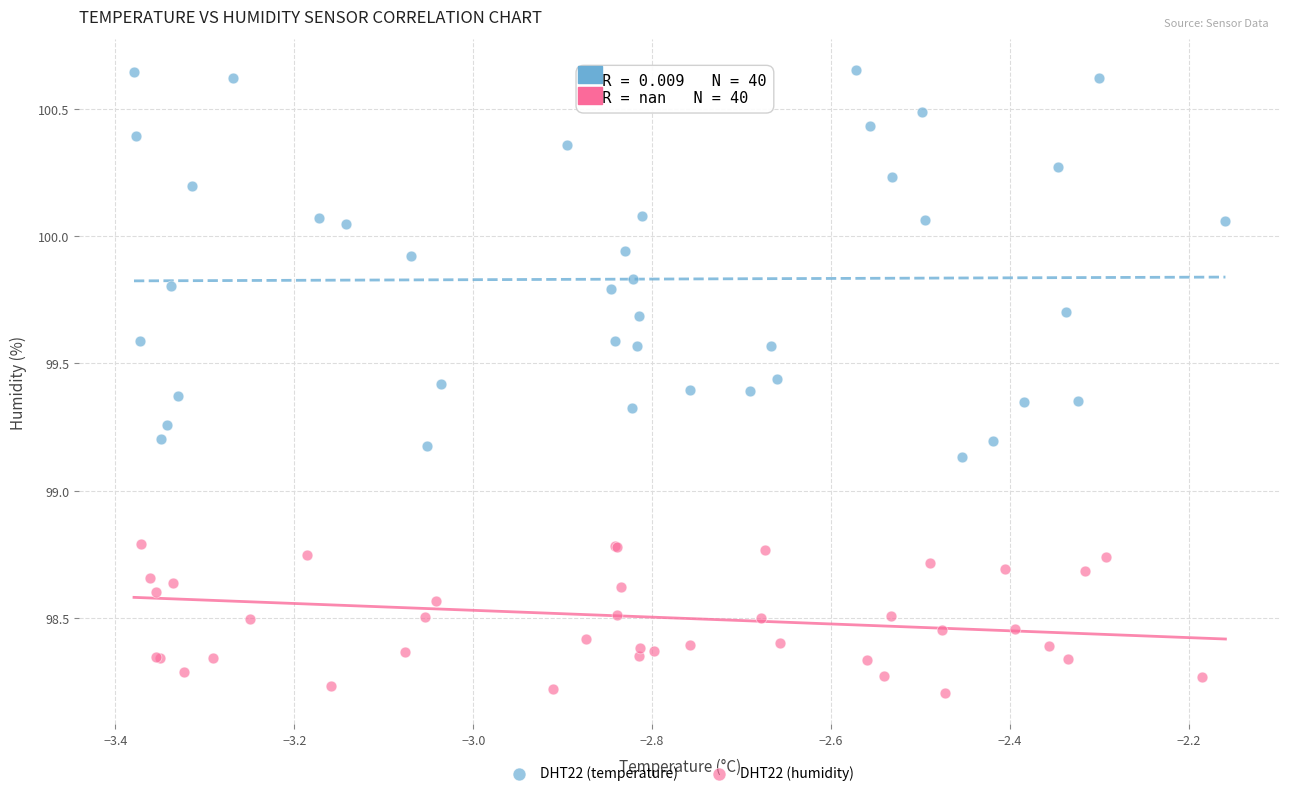

Which series reaches the minimum Y coordinate?

DHT22 (humidity)